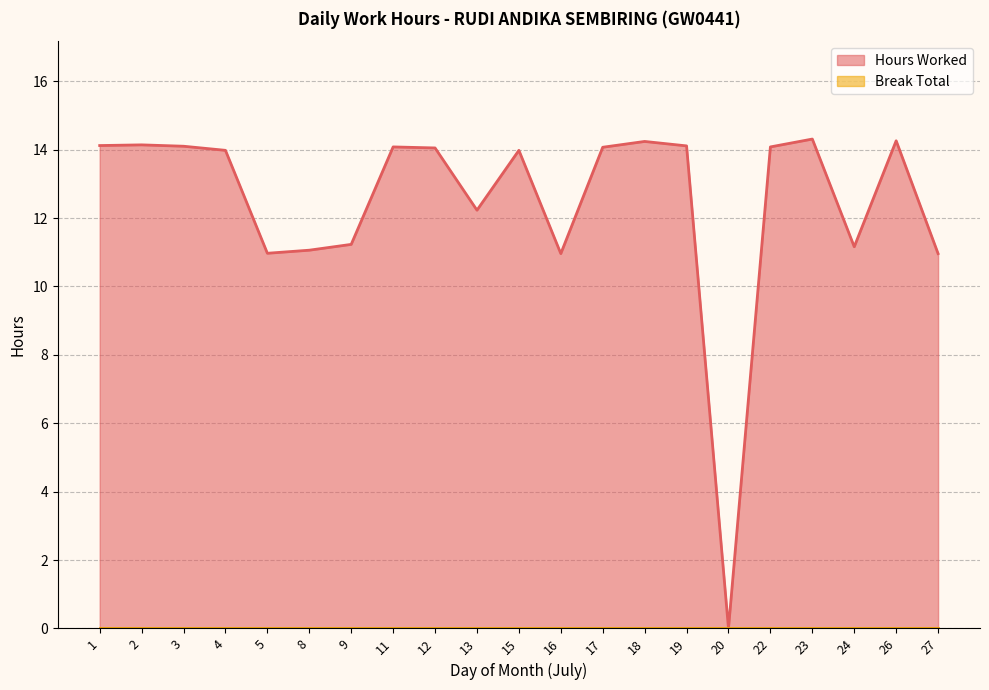

Rank the categories by value from highest to lowest.

23, 26, 18, 2, 1, 19, 3, 11, 22, 17, 12, 4, 15, 13, 9, 24, 8, 5, 16, 27, 20